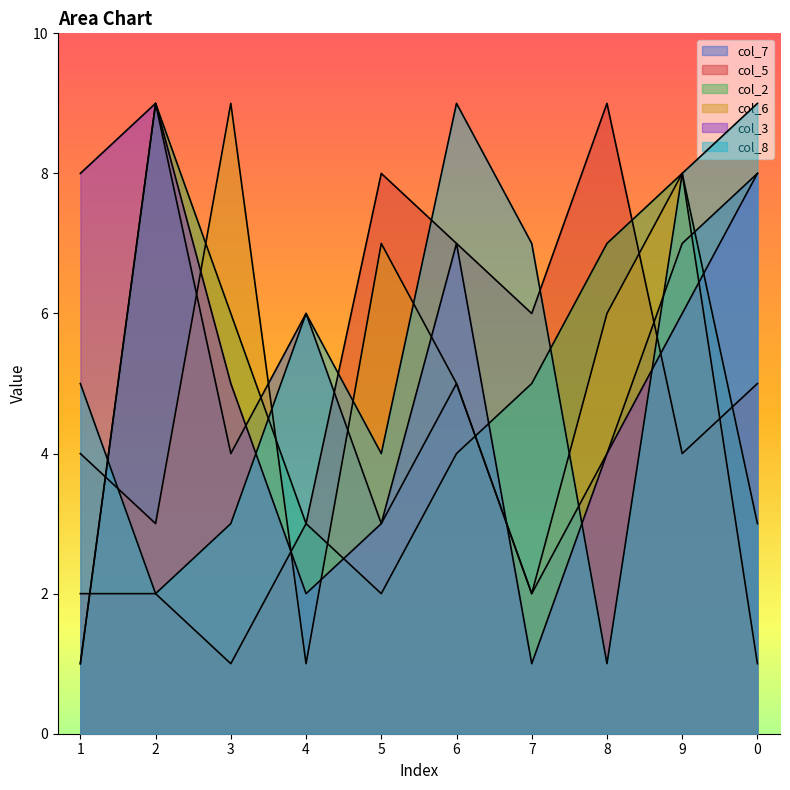

What are all the series names shown in the legend?

col_7, col_5, col_2, col_6, col_3, col_8